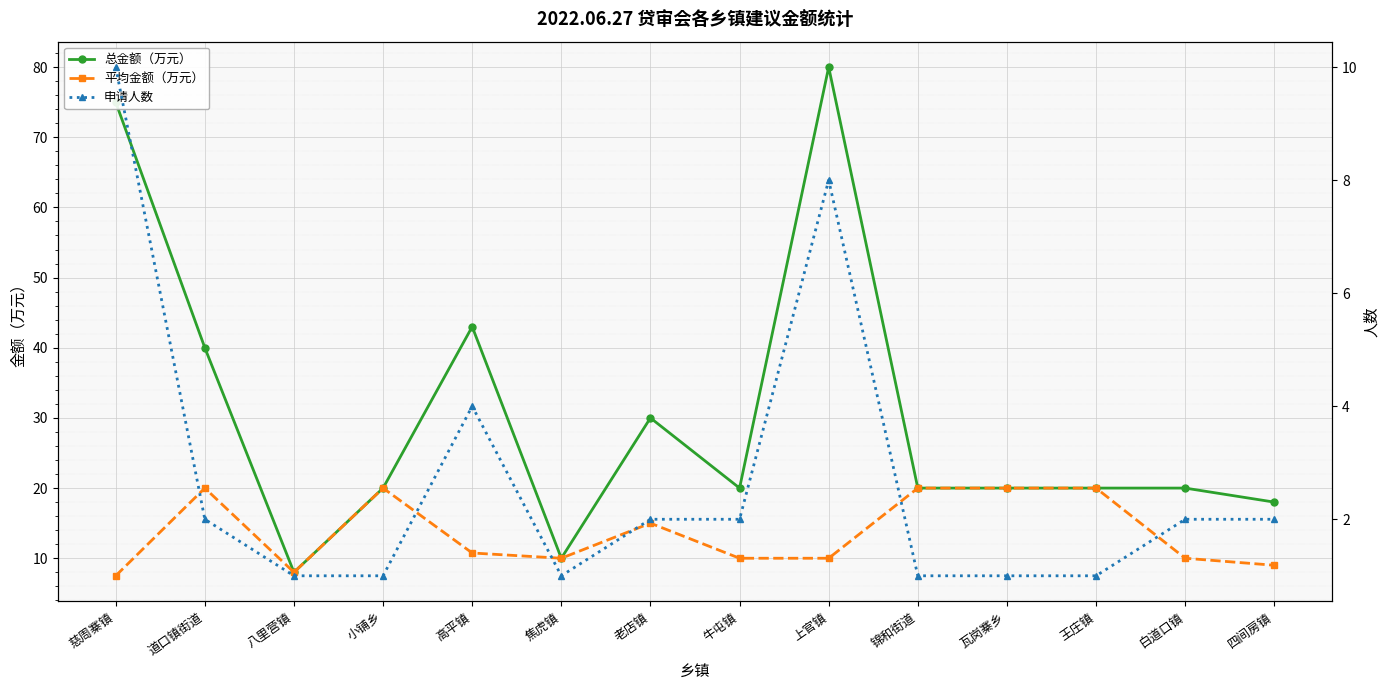

Reading left to right, what are all the values shown in this chart?

总金额（万元）: 75.0	40.0	8.0	20.0	43.0	10.0	30.0	20.0	80.0	20.0	20.0	20.0	20.0	18.0
平均金额（万元）: 7.5	20.0	8.0	20.0	10.8	10.0	15.0	10.0	10.0	20.0	20.0	20.0	10.0	9.0
申请人数: 10.0	2.0	1.0	1.0	4.0	1.0	2.0	2.0	8.0	1.0	1.0	1.0	2.0	2.0